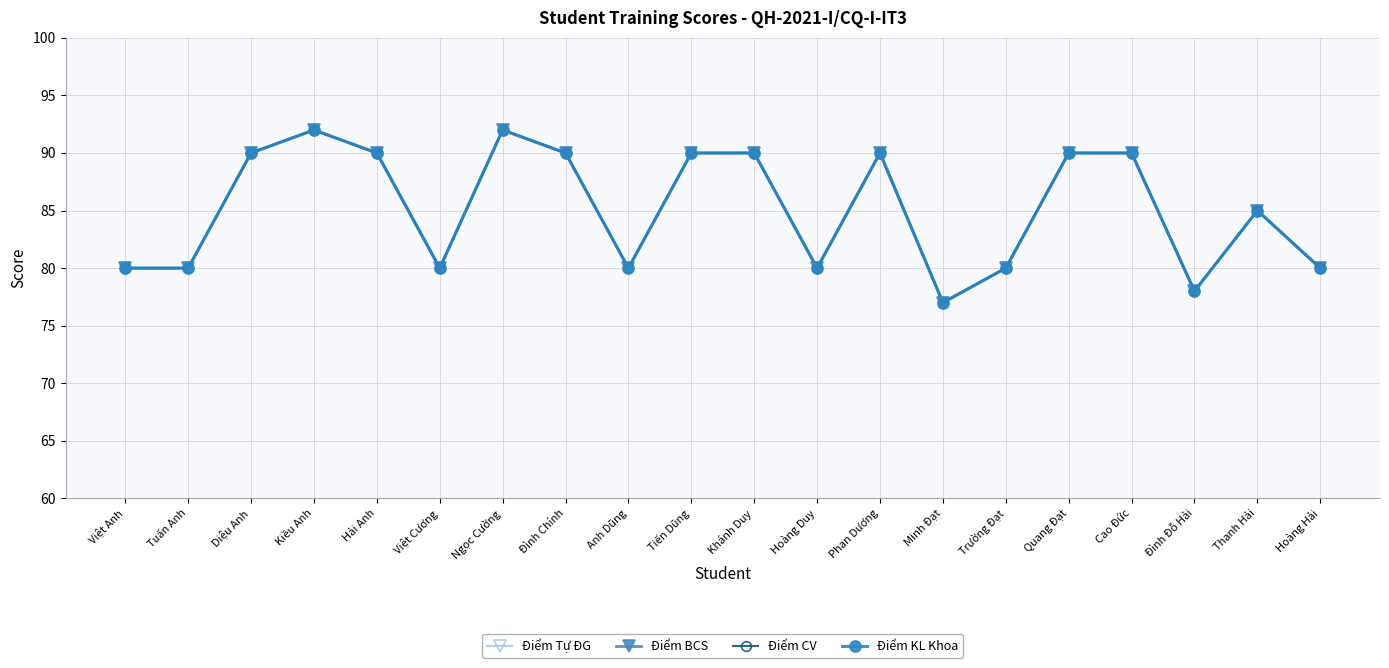

How many lines are shown in the chart?

4